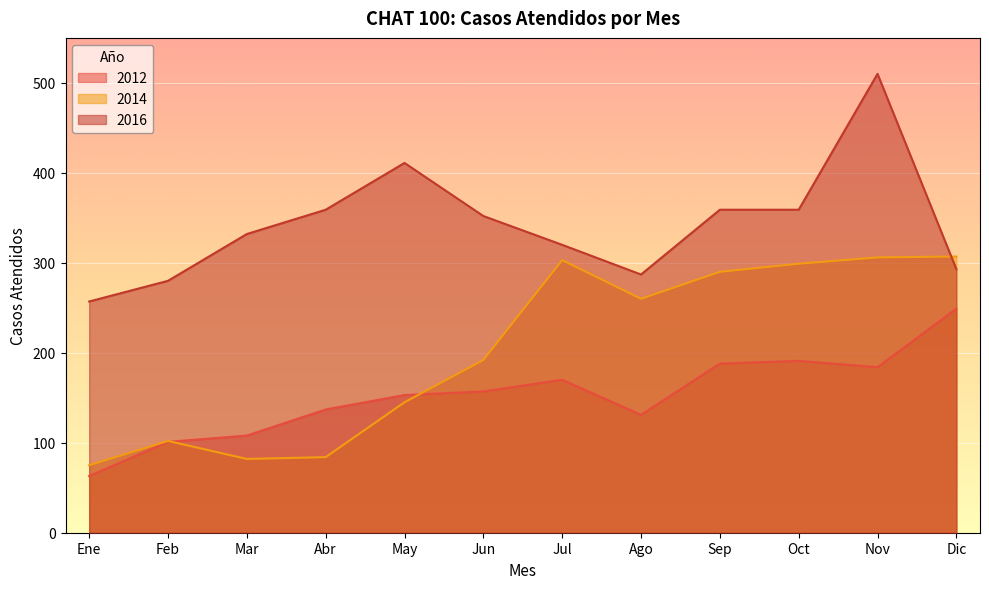

Between Sep and Abr, which is larger?

Sep